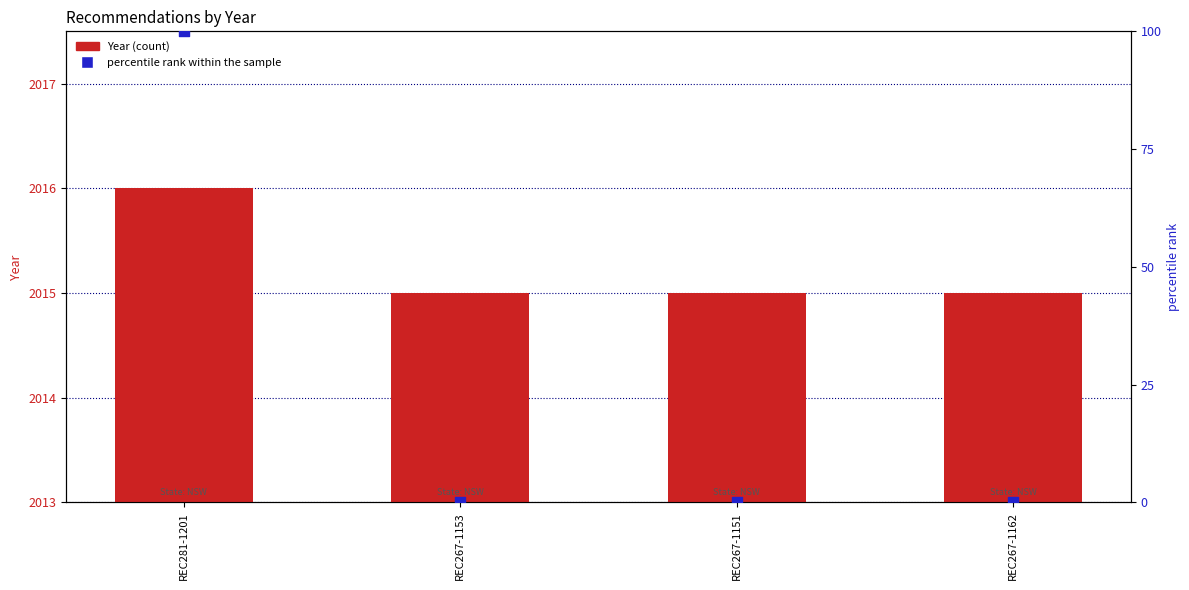

What is the total value across all series at REC281-1201?

2116